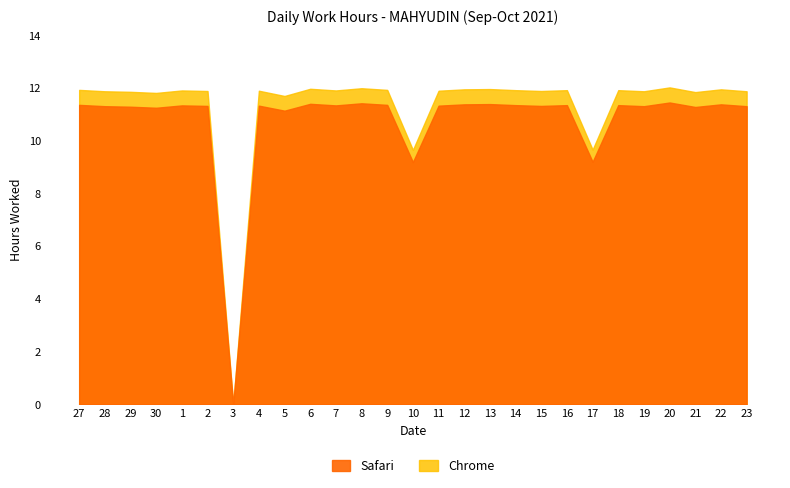

Which series changed the most between 30 and 7?

Safari